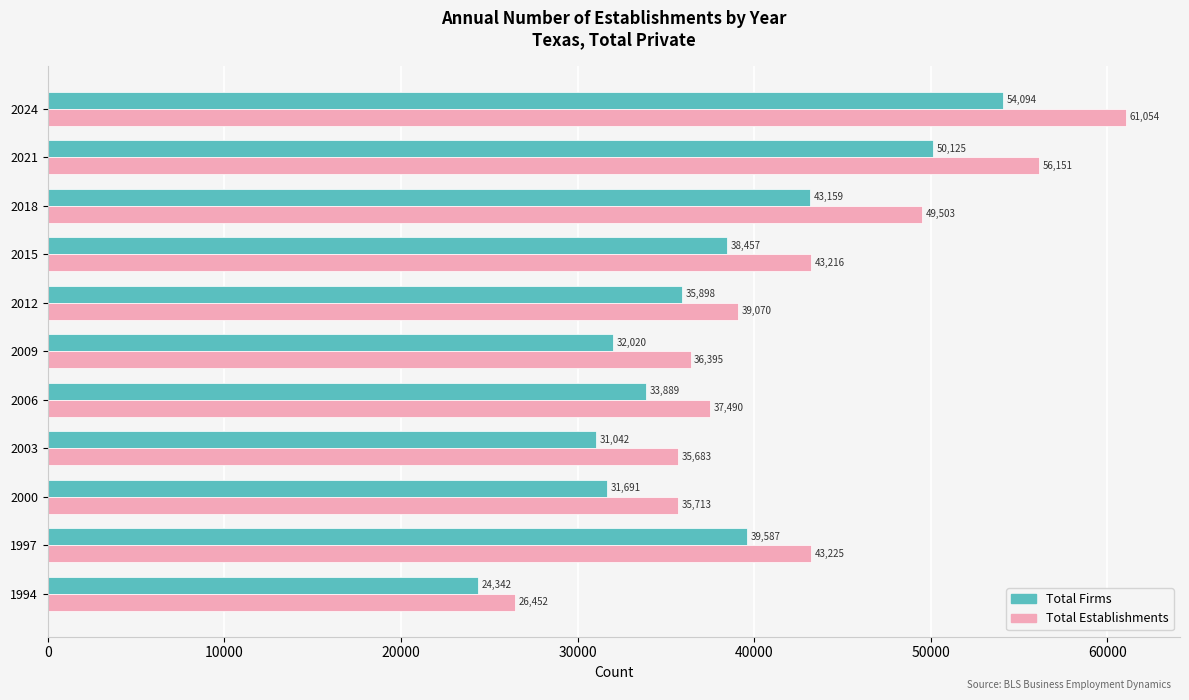

At which label is Total Firms closest to 39218?

1997